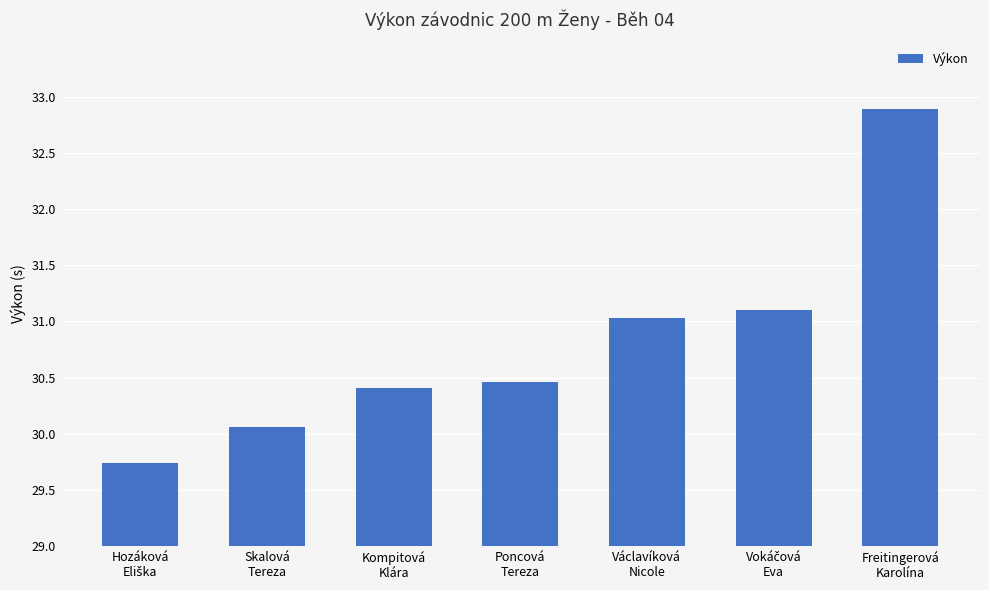

What is the ratio of the value at Kompitová
Klára to the value at Freitingerová
Karolína?

0.9